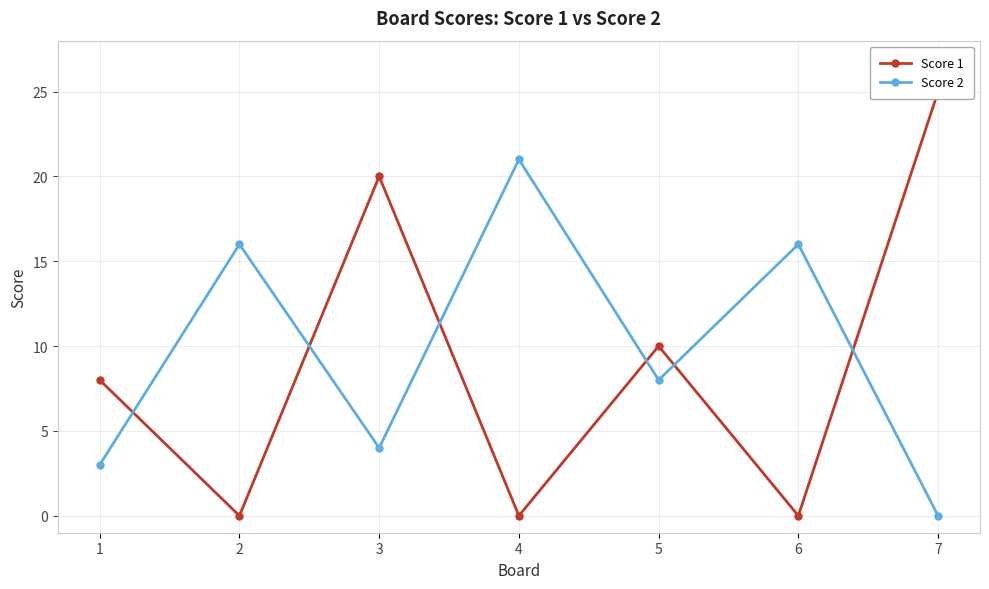

At which label is Score 2 closest to 10?

5